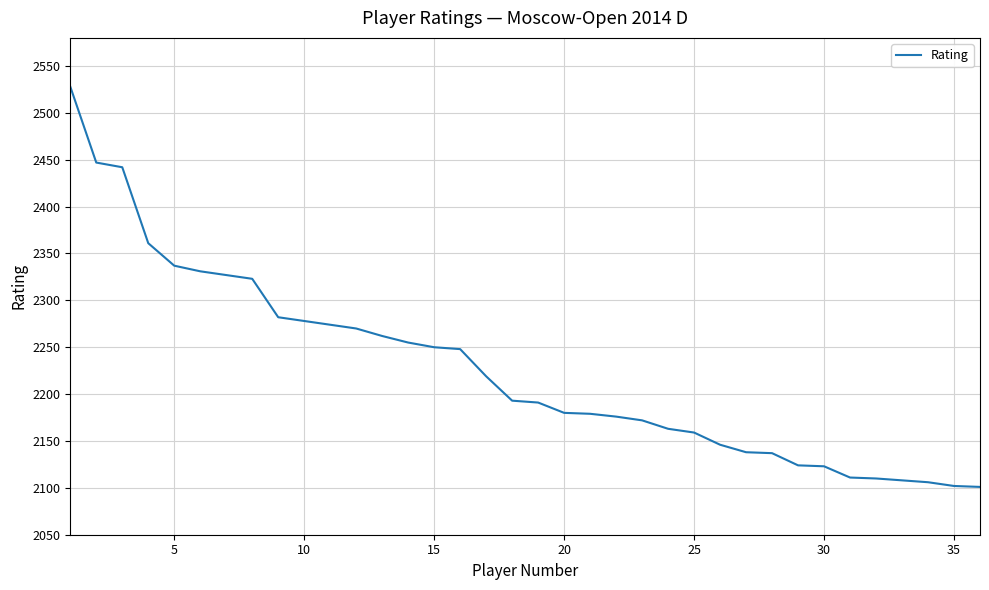

What is the minimum value shown in the chart?

2101